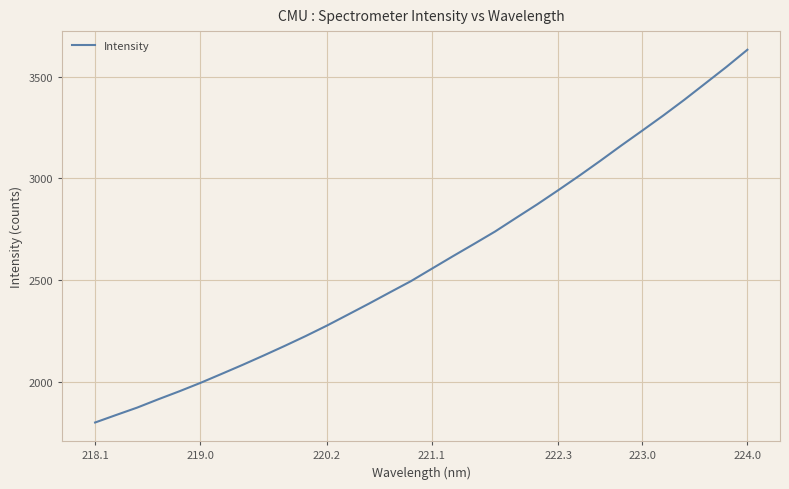

What is the maximum value shown in the chart?

3633.2